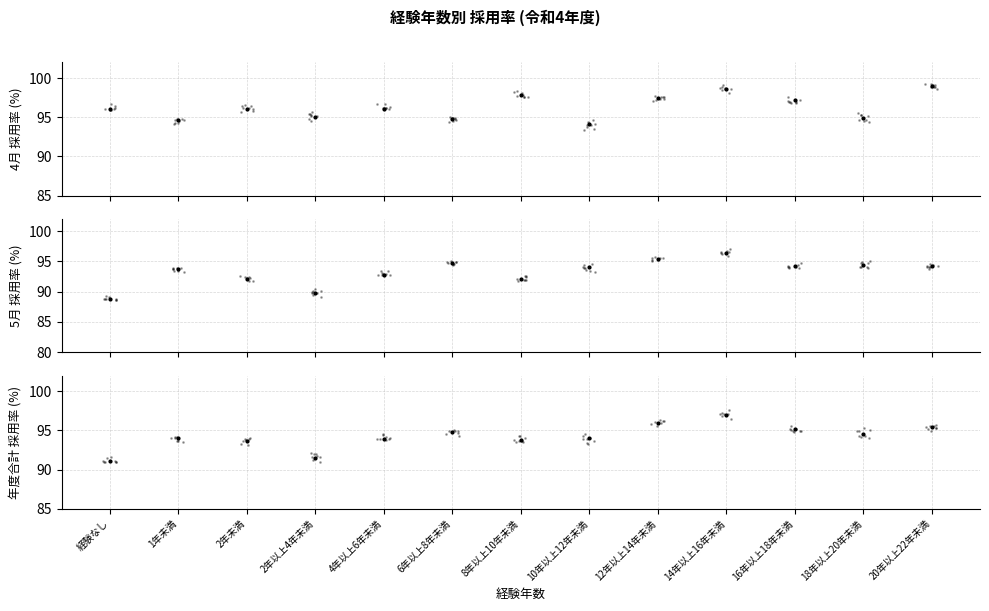

Which category has the highest value in the 年度合計 採用率(%) series?

14年以上16年未満